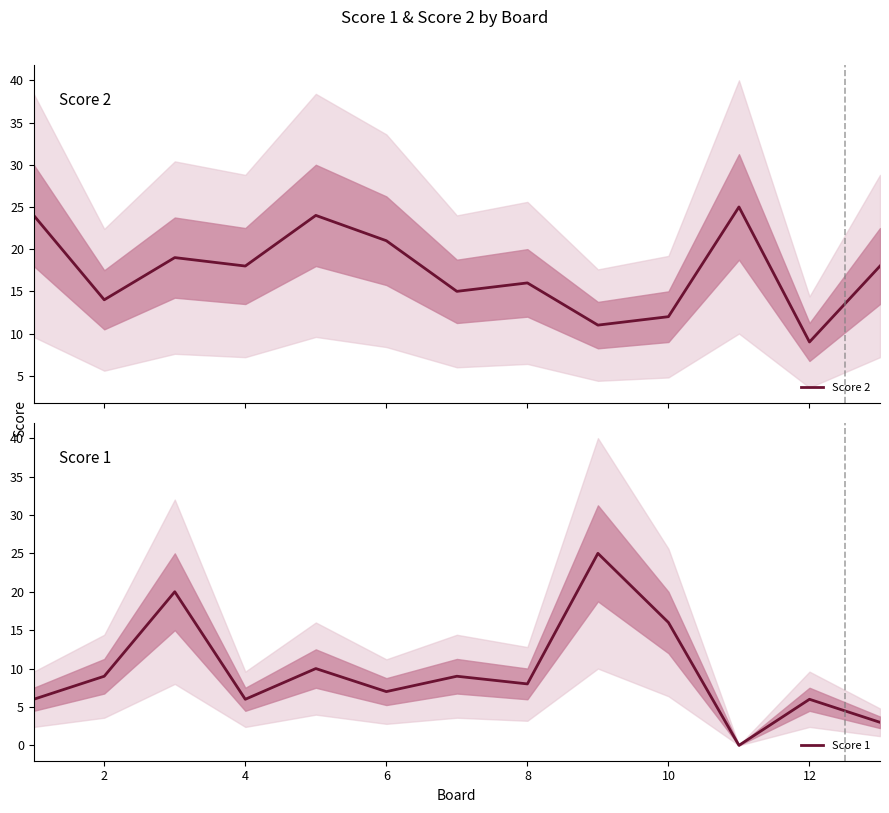

Reading right to left, extract all data points from this chart.

Score 2: 18	9	25	12	11	16	15	21	24	18	19	14	24
Score 1: 3	6	0	16	25	8	9	7	10	6	20	9	6